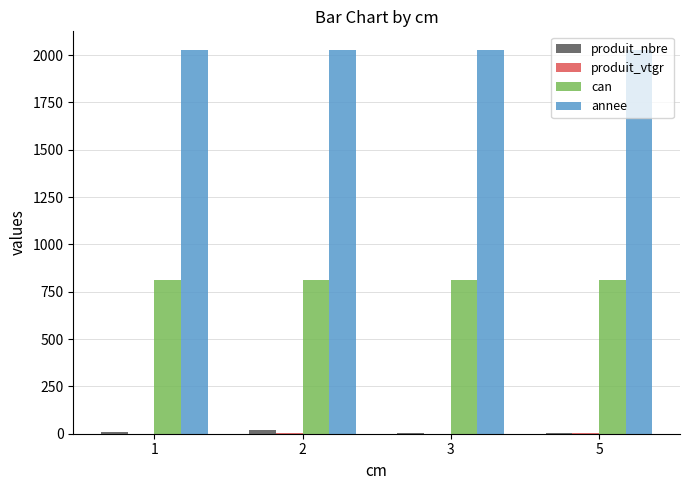

What is the greatest value displayed?

2024.0